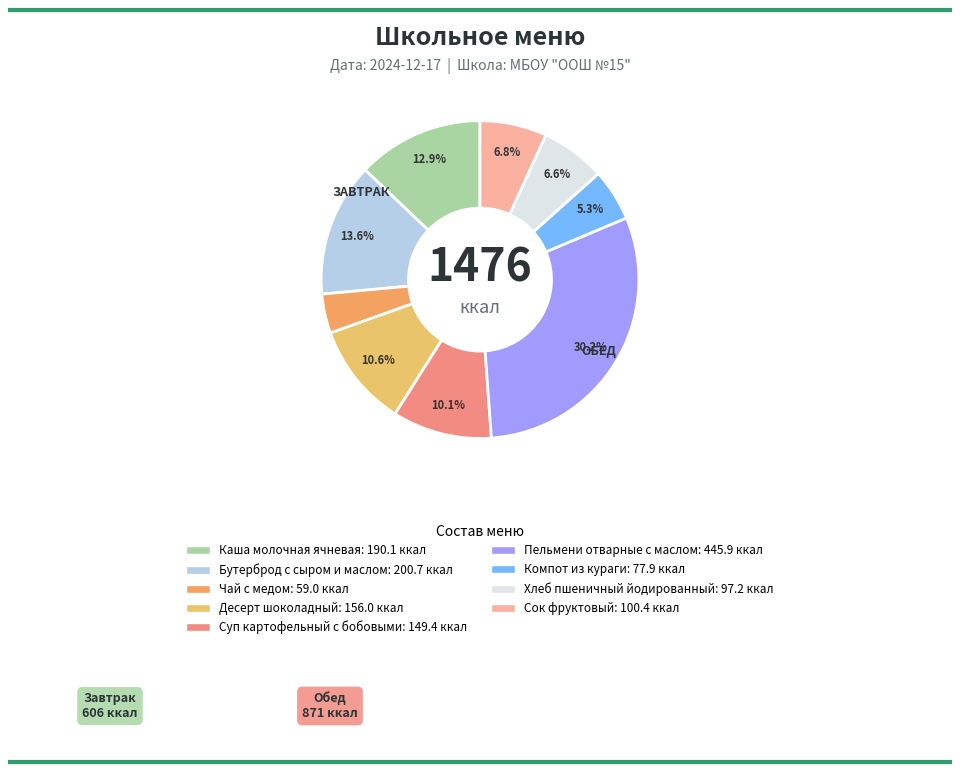

To the nearest percent, what is the average slice percentage?

11%